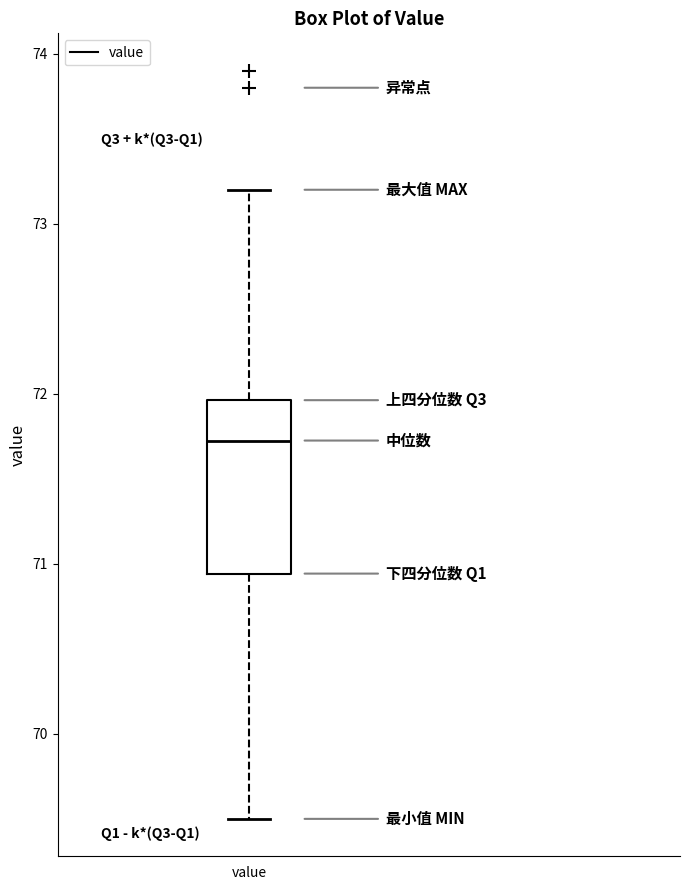

Transcribe this box plot: give where the median line is, the range the box spans, and where the two whiskers end, as read against the y-axis. The values are not printed on the chart, so give them approximately, as read against the axis.

median 71.7, box 70.9 to 72.0, whiskers 69.5 to 73.2